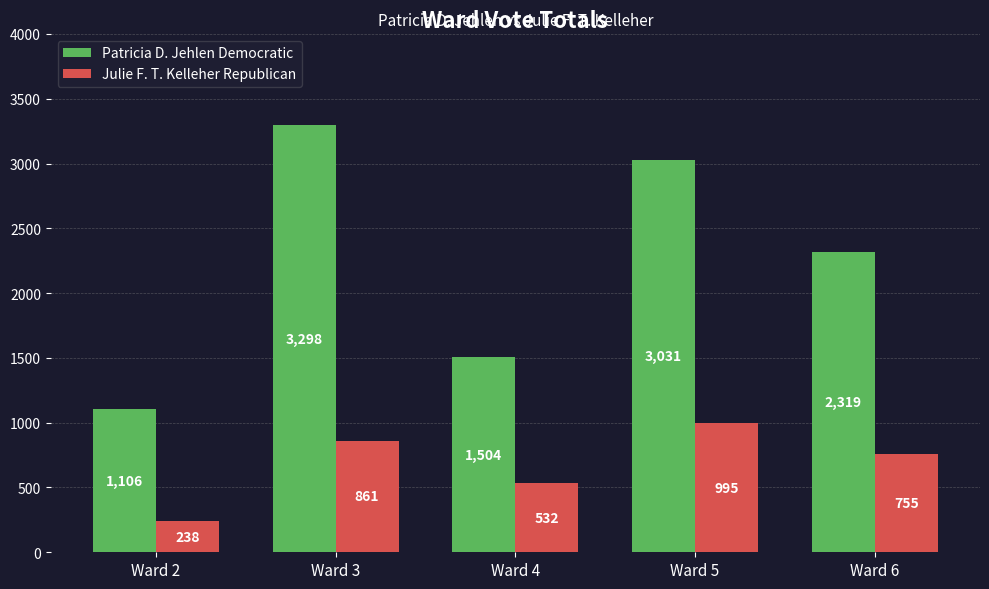

Which series has the largest range (max minus min)?

Patricia D. Jehlen Democratic